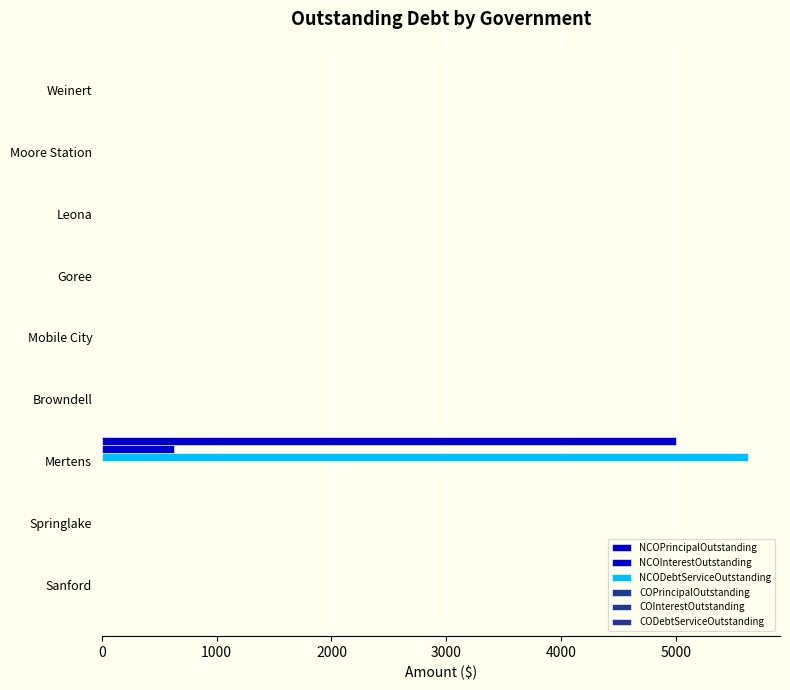

Reading left to right, transcribe all the data shown in this chart.

NCOPrincipalOutstanding: 0.0	0.0	0.0	0.0	0.0	0.0	5000.0	0.0	0.0
NCOInterestOutstanding: 0.0	0.0	0.0	0.0	0.0	0.0	625.0	0.0	0.0
NCODebtServiceOutstanding: 0.0	0.0	0.0	0.0	0.0	0.0	5625.0	0.0	0.0
COPrincipalOutstanding: 0.1	0.1	0.1	0.1	0.1	0.1	0.1	0.1	0.1
COInterestOutstanding: 0.1	0.1	0.1	0.1	0.1	0.1	0.1	0.1	0.1
CODebtServiceOutstanding: 0.1	0.1	0.1	0.1	0.1	0.1	0.1	0.1	0.1